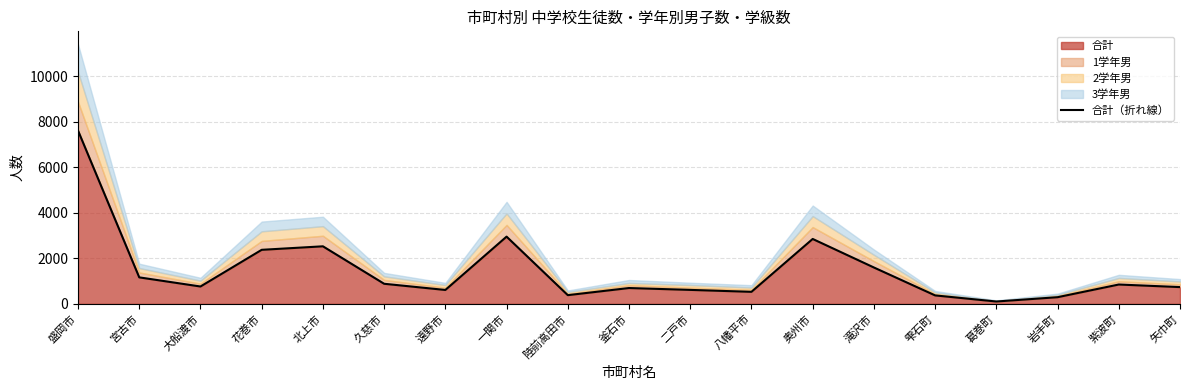

At which category does the chart reach its peak across all series?

盛岡市